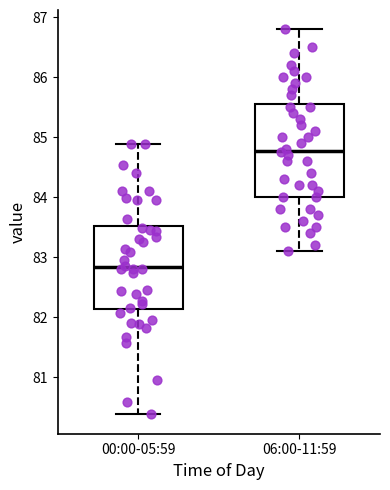

Where does the median line of the box for 06:00-11:59 sit on the y-axis? The values are not printed on the chart, so give them approximately, as read against the axis.

84.8